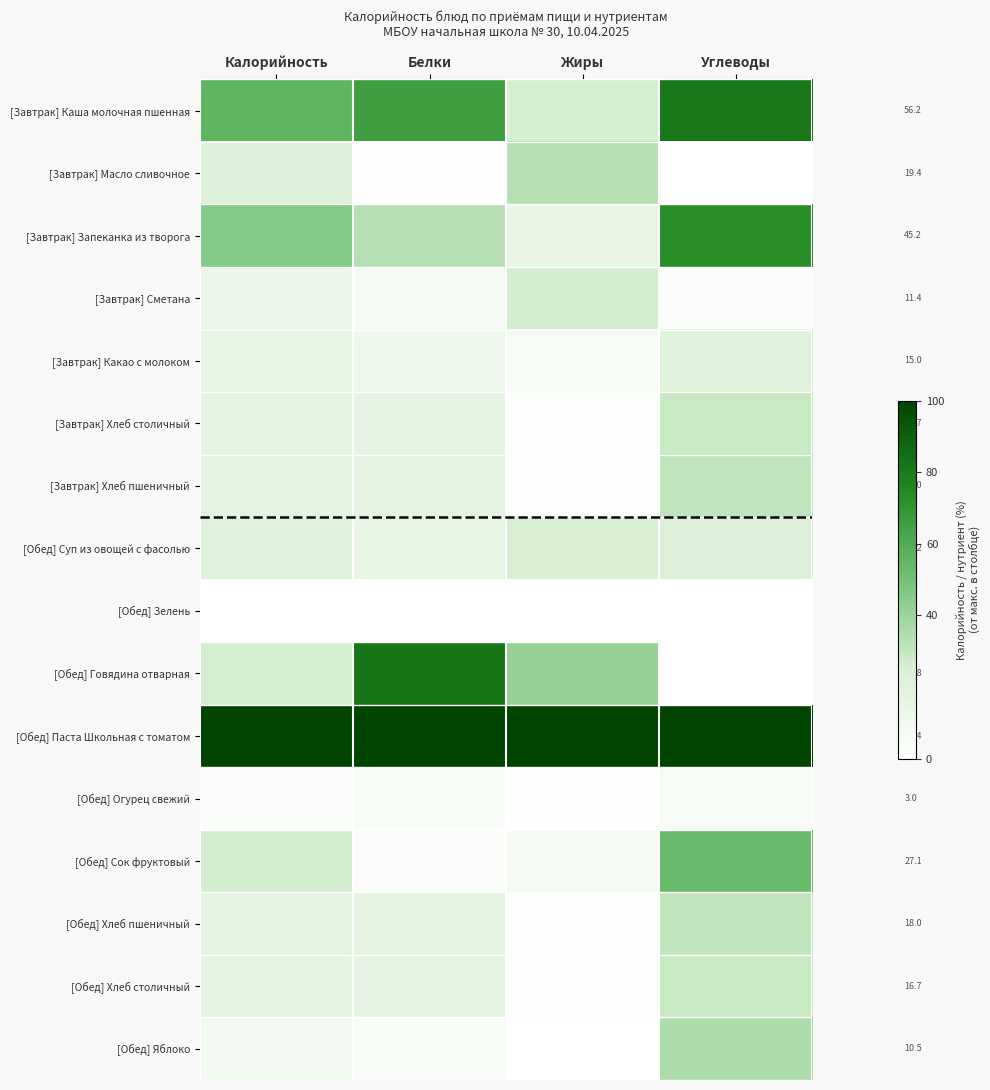

Is it true that [Завтрак] Запеканка из творога equals 18.8 at Калорийность?

False